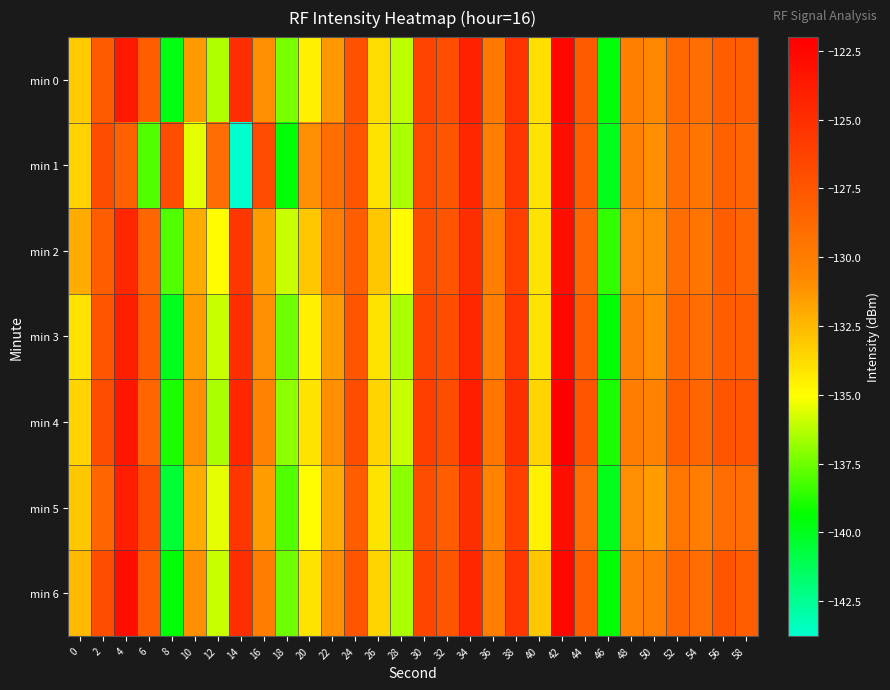

Which has a higher value, 32 or 40?

32